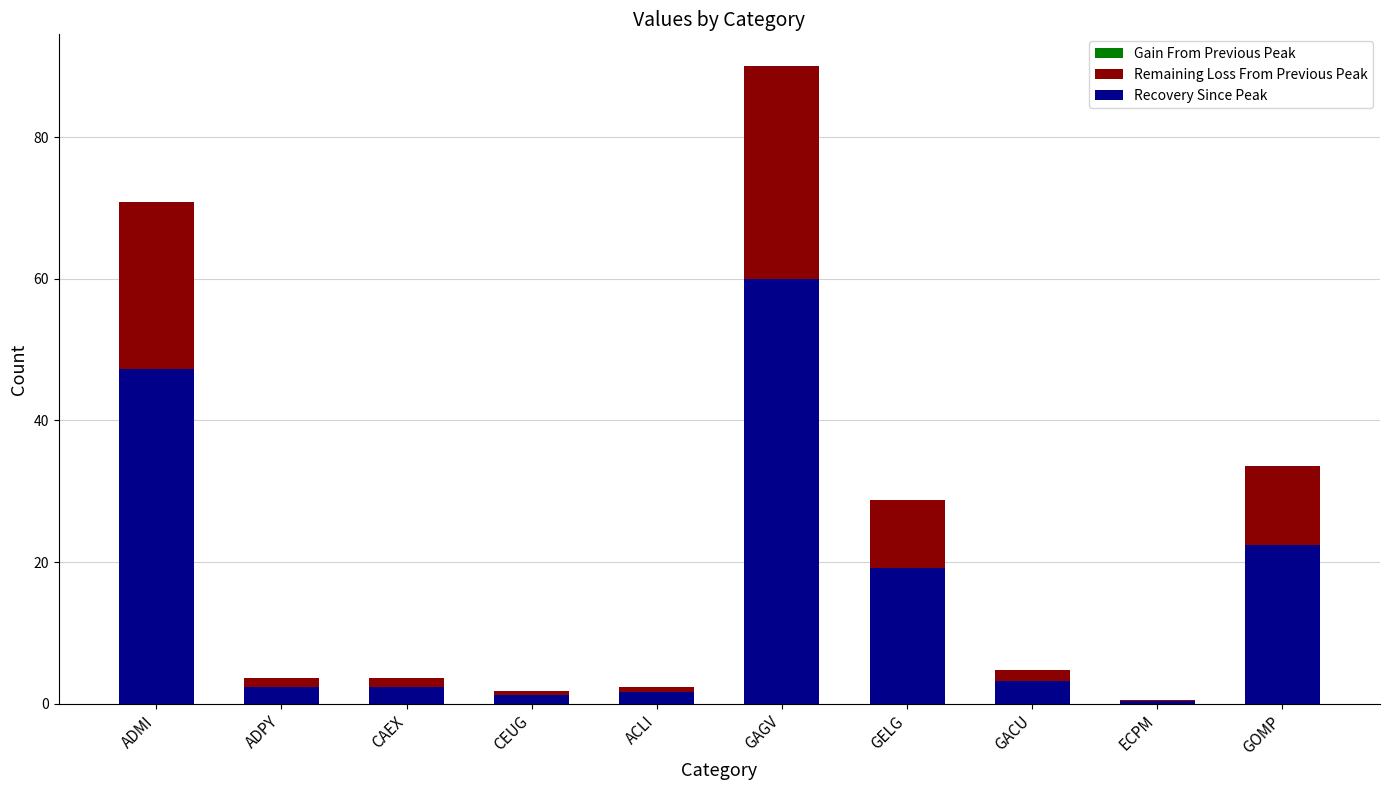

The value of Remaining Loss From Previous Peak at GOMP is 55.4. True or false?

False